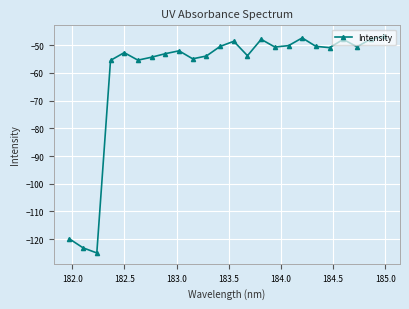

What is the difference between the maximum and second lowest values?

76.4